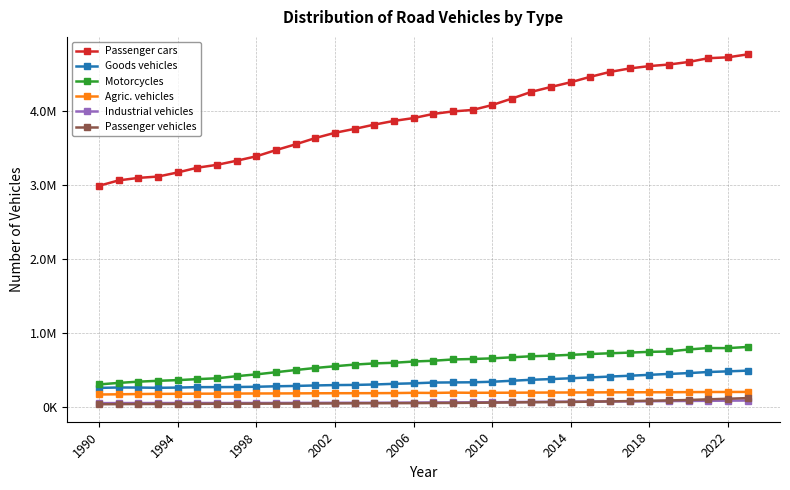

What is the greatest value displayed?

4760948